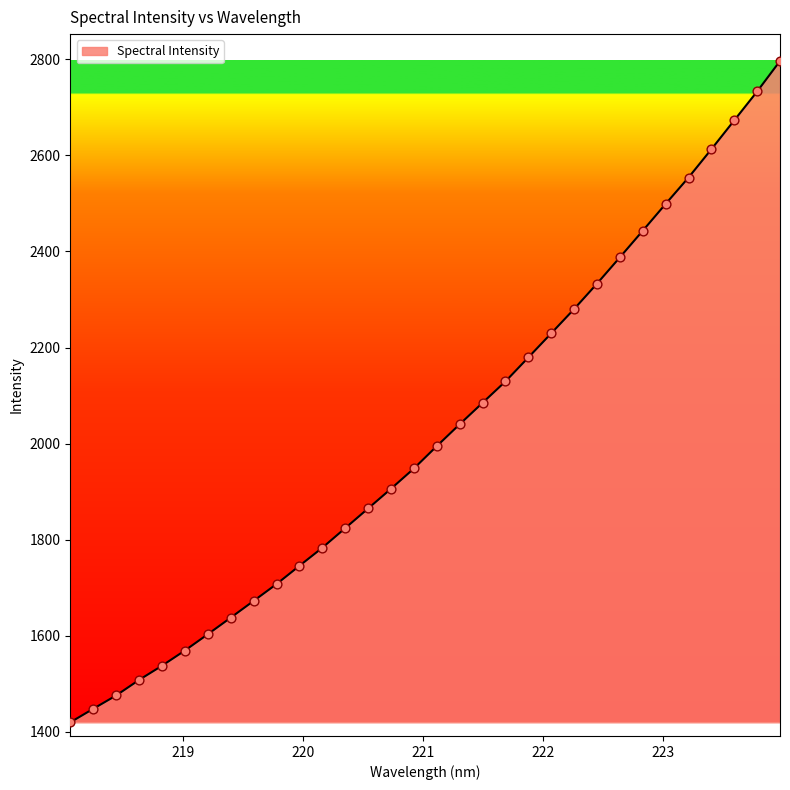

What is the maximum value shown in the chart?

2796.7